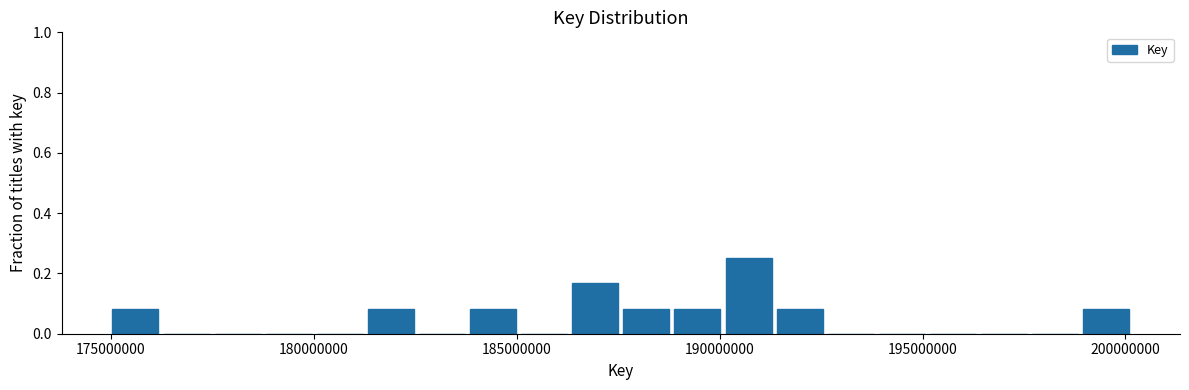

Read against the x-axis, roughly where is the centre of the tallest bar?

190500000